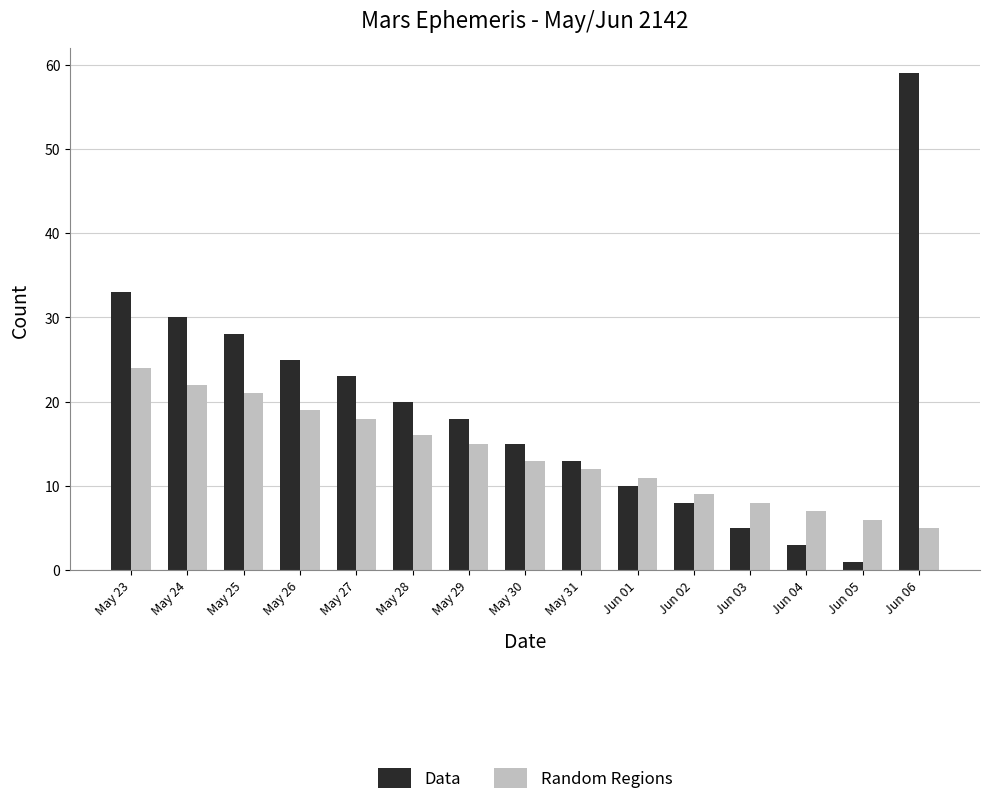

What position from the left is May 26?

4